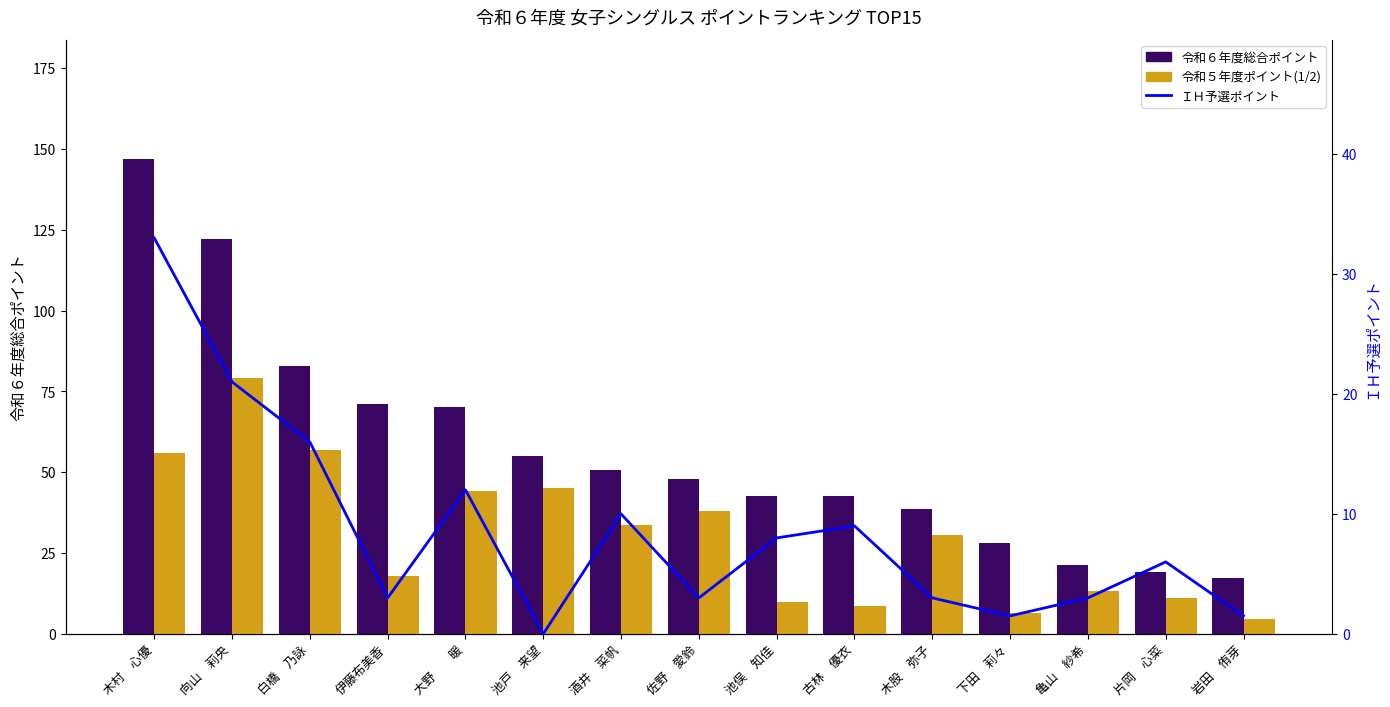

Which series has the widest spread of values?

令和６年度総合ポイント